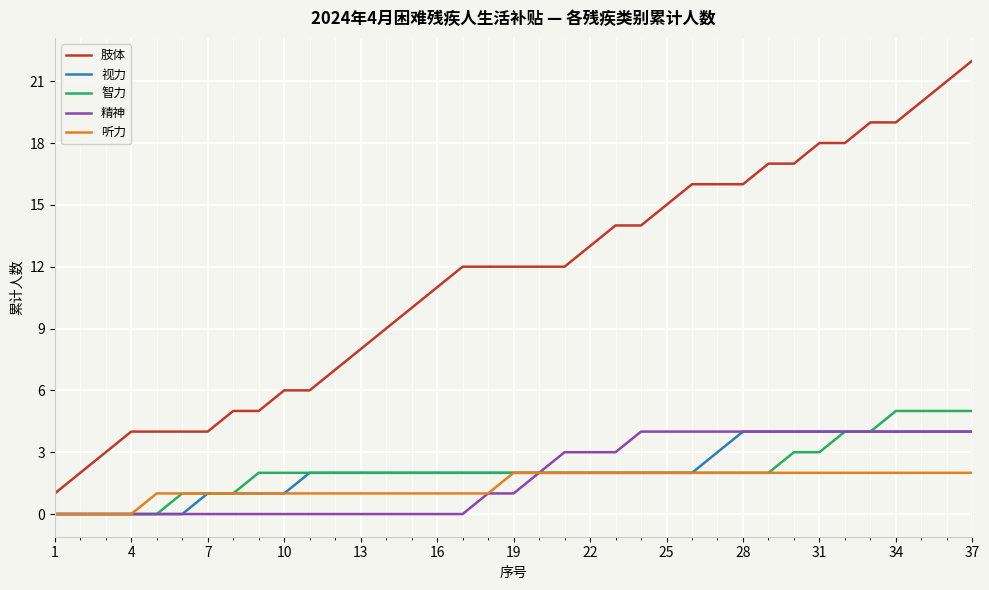

Which series has the largest range (max minus min)?

肢体